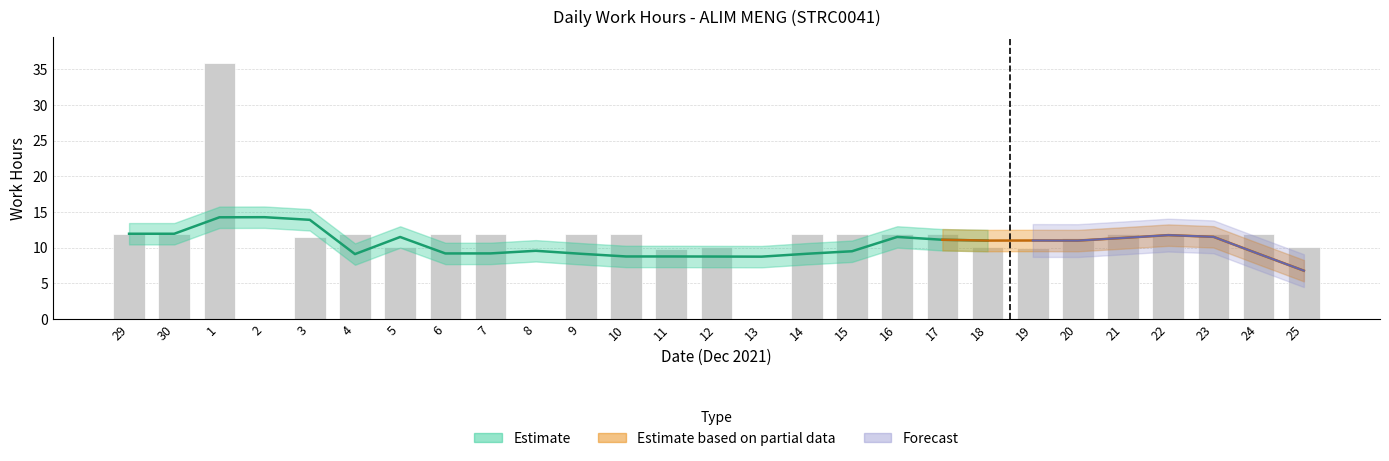

What is the label of the 3rd bar from the right?

23